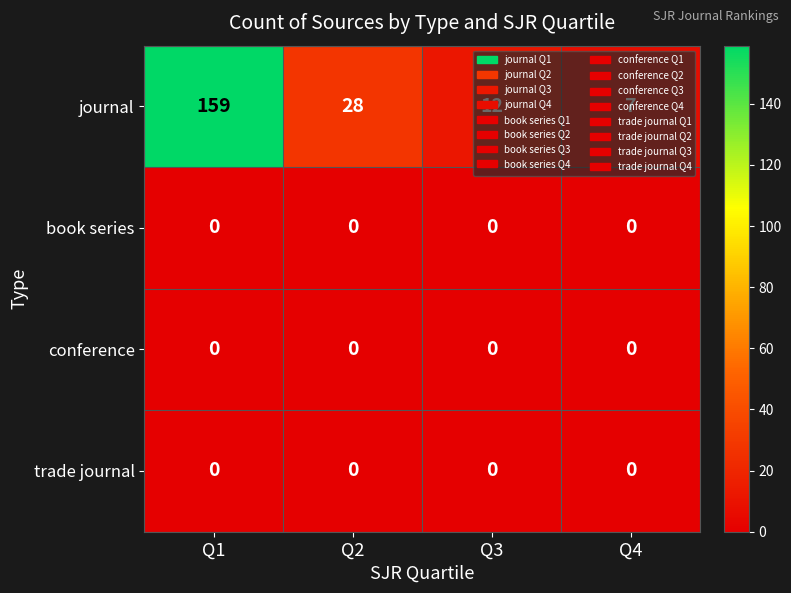

How many categories are shown in the chart?

4